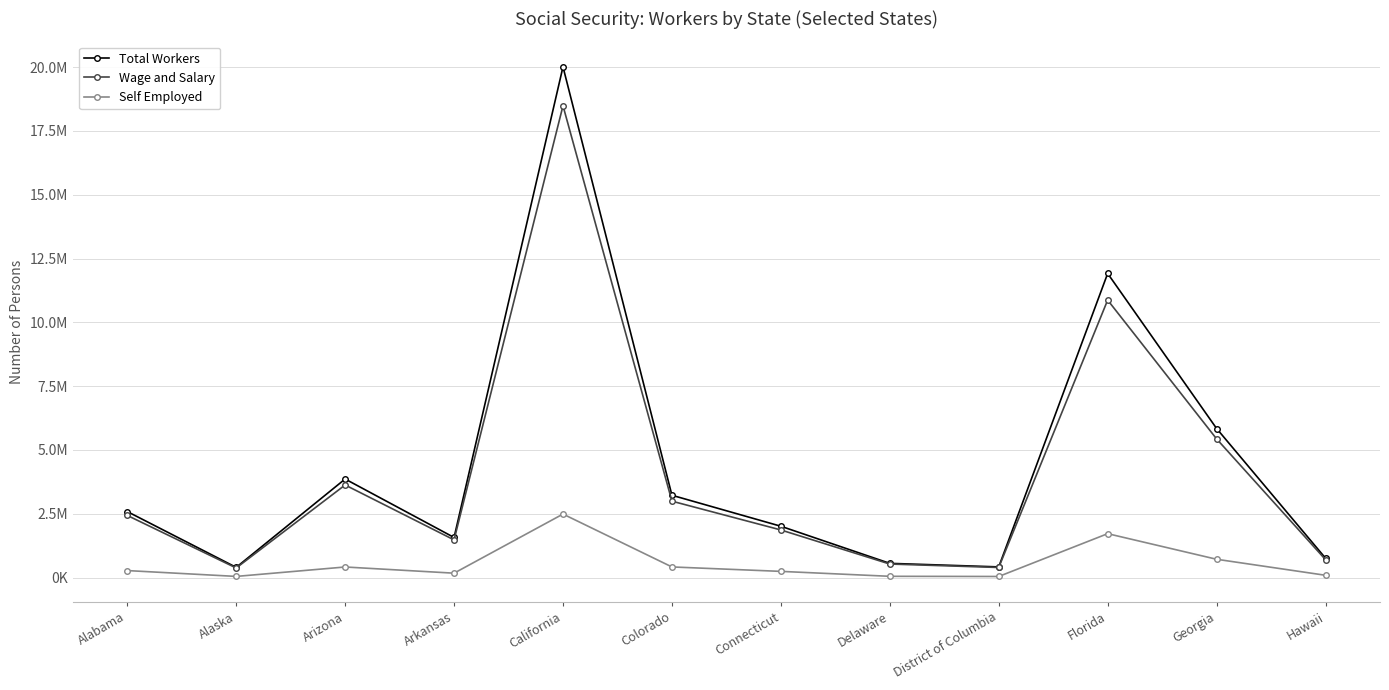

What is the label of the 11th point from the right?

Alaska